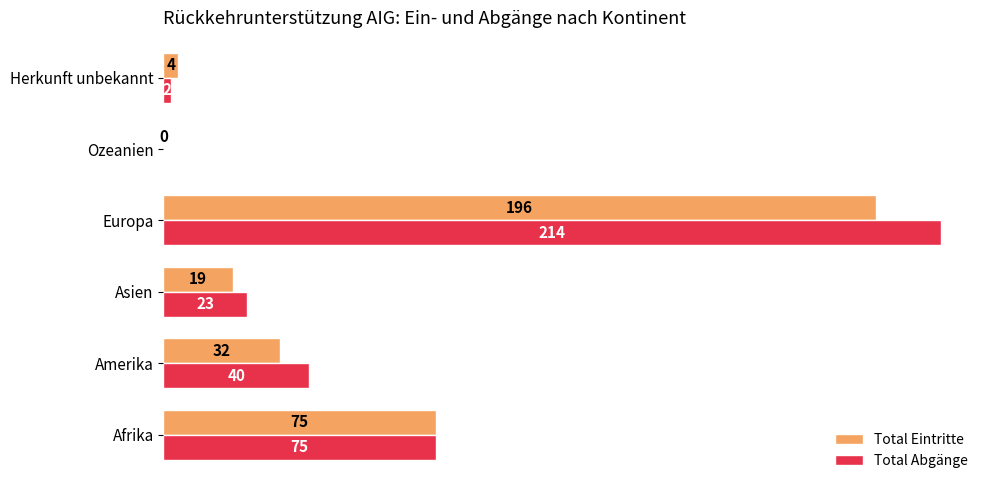

True or false: Total Abgänge has a value of 38 at Asien.

False